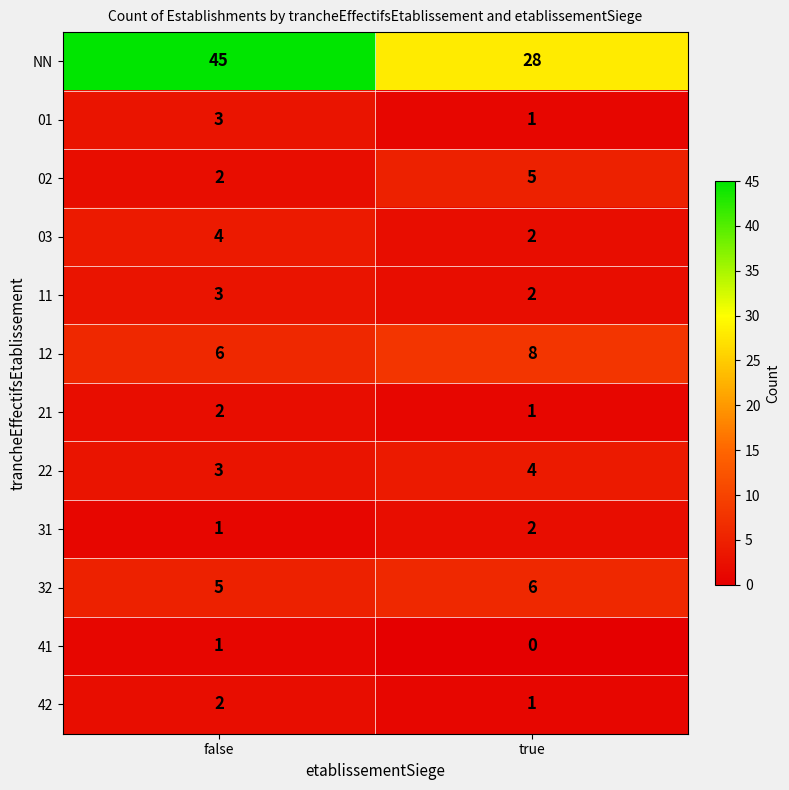

The 31 series shows 2 at true. True or false?

True